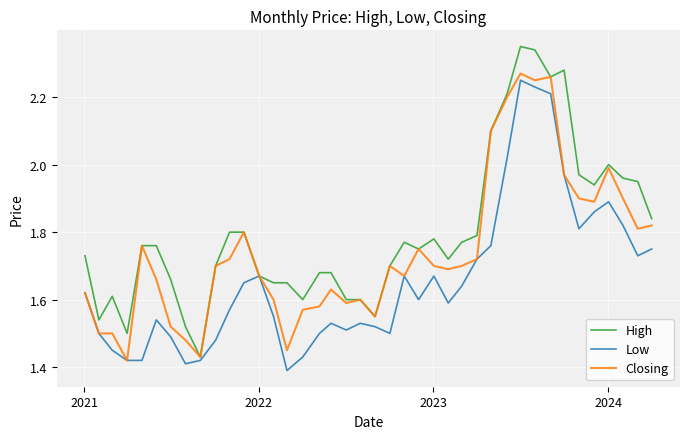

Which series has the largest total across all categories?

High